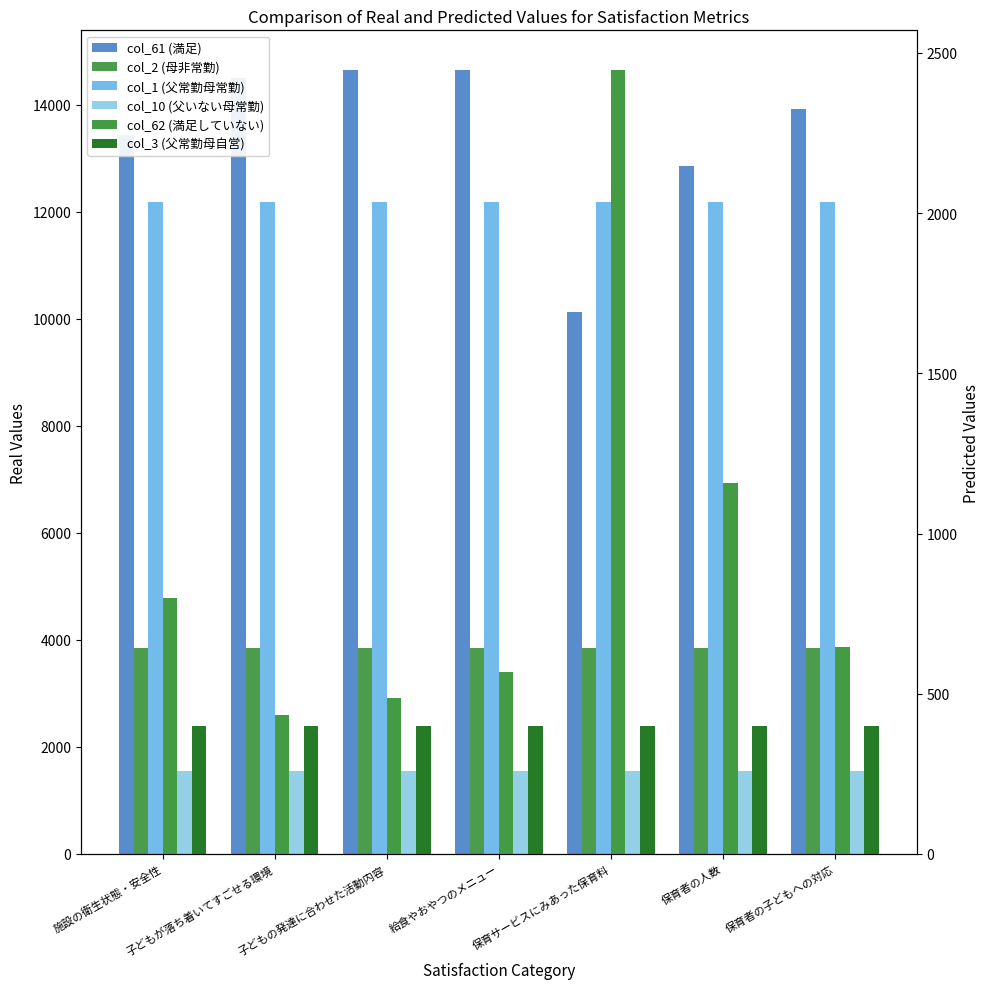

What is the label of the 2nd bar from the left?

子どもが落ち着いてすごせる環境